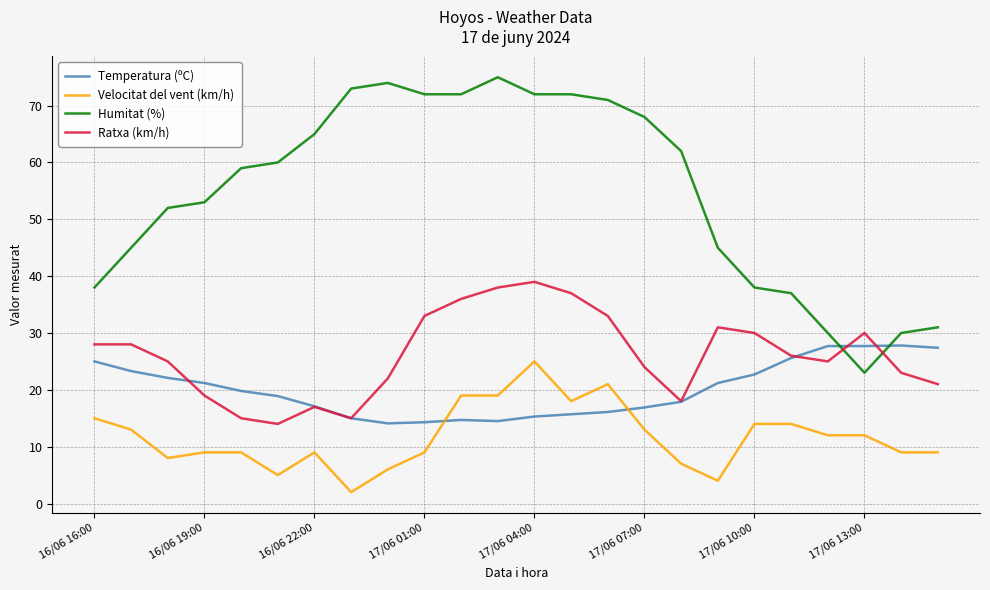

Which series has the largest total across all categories?

Humitat (%)